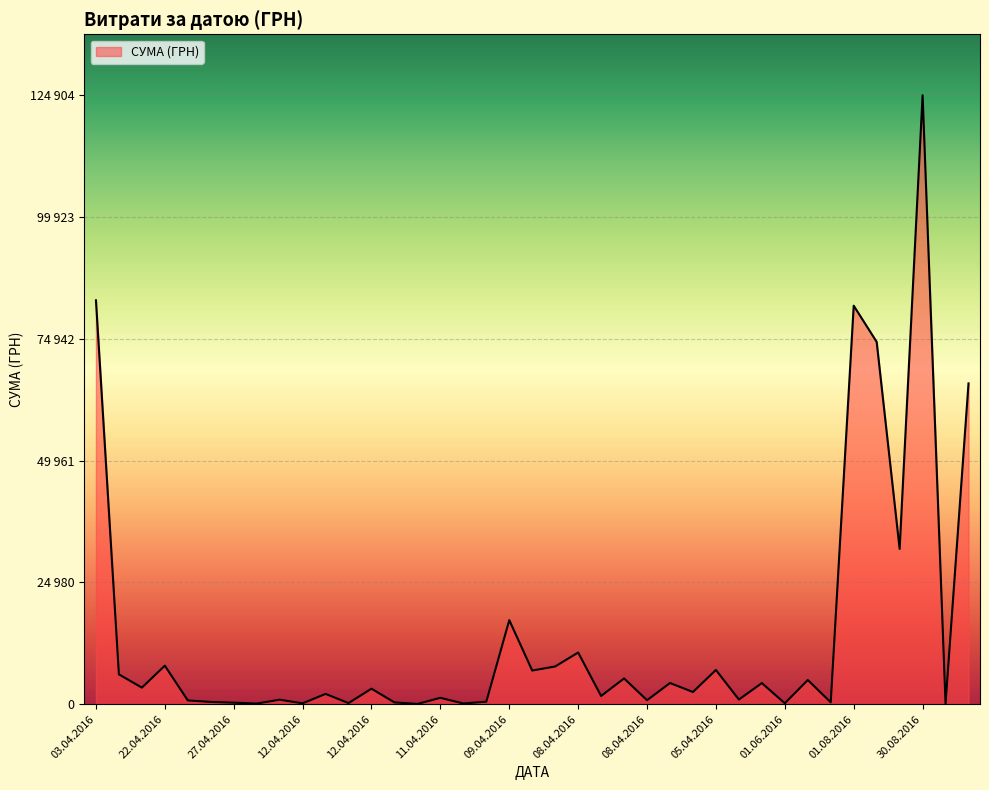

What is the value of the 31st point from the left?

176.0